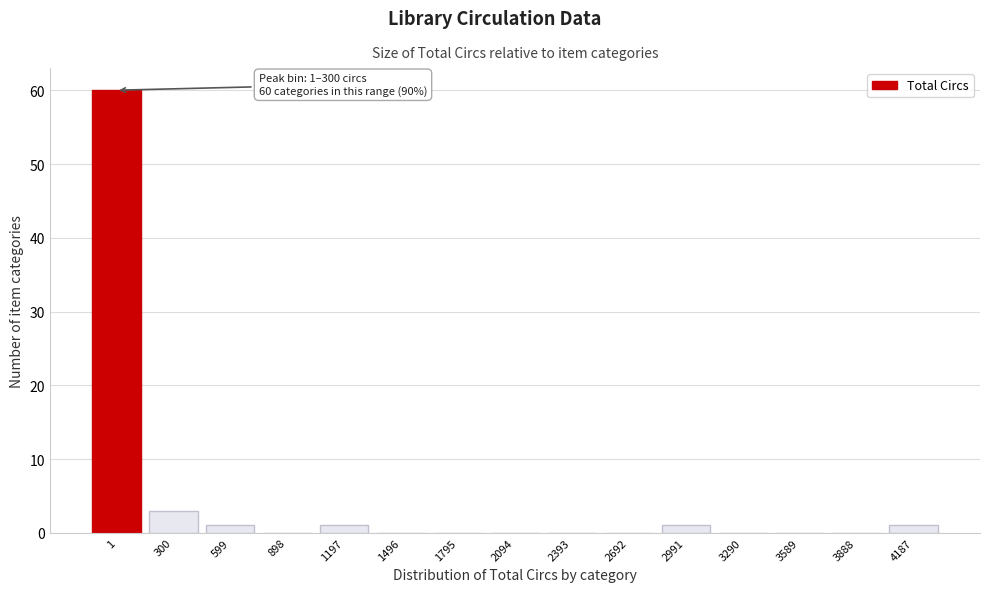

Reading left to right, list all the values displayed in this chart.

1=60	300=3	599=1	898=0	1197=1	1496=0	1795=0	2094=0	2393=0	2692=0	2991=1	3290=0	3589=0	3888=0	4187=1